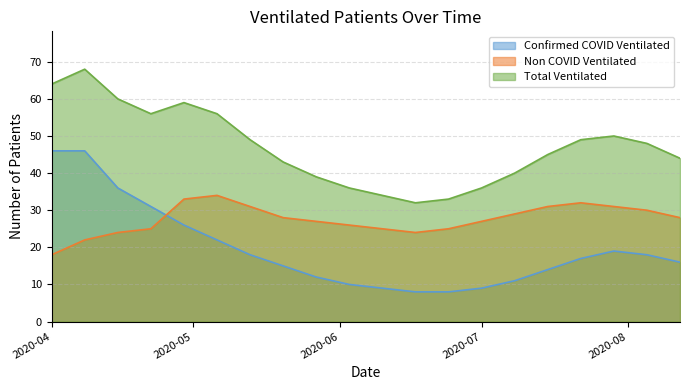

True or false: Total Ventilated and Non COVID Ventilated intersect in this chart.

False